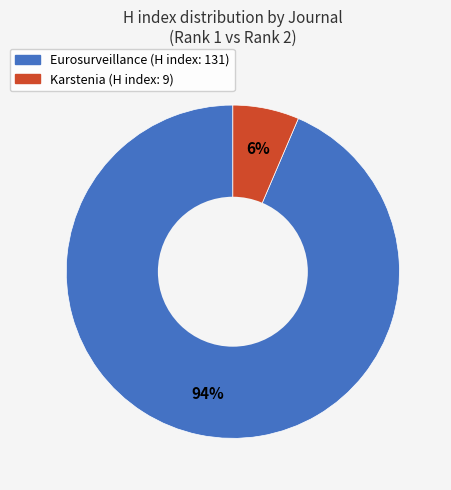

Which slice is the smallest?

Karstenia